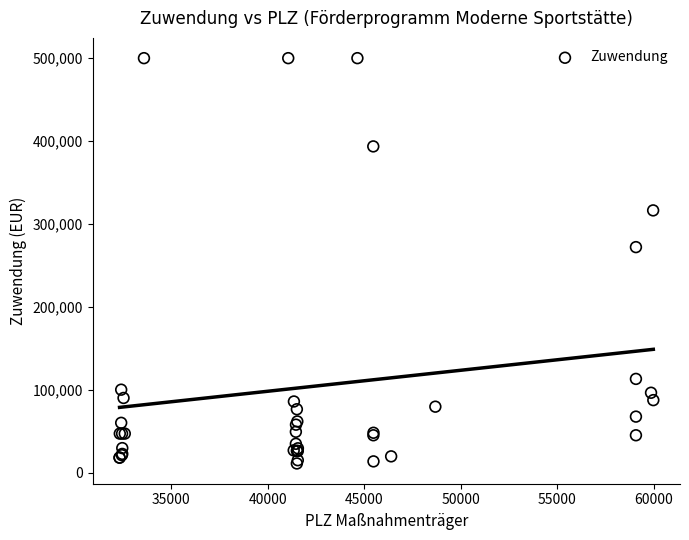

What Y value in the scatter plot is closest to 255490?

272000